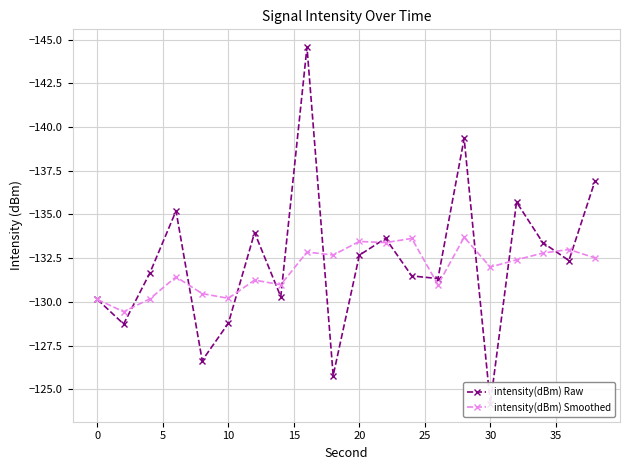

Between 19 and 30, which is larger?

30